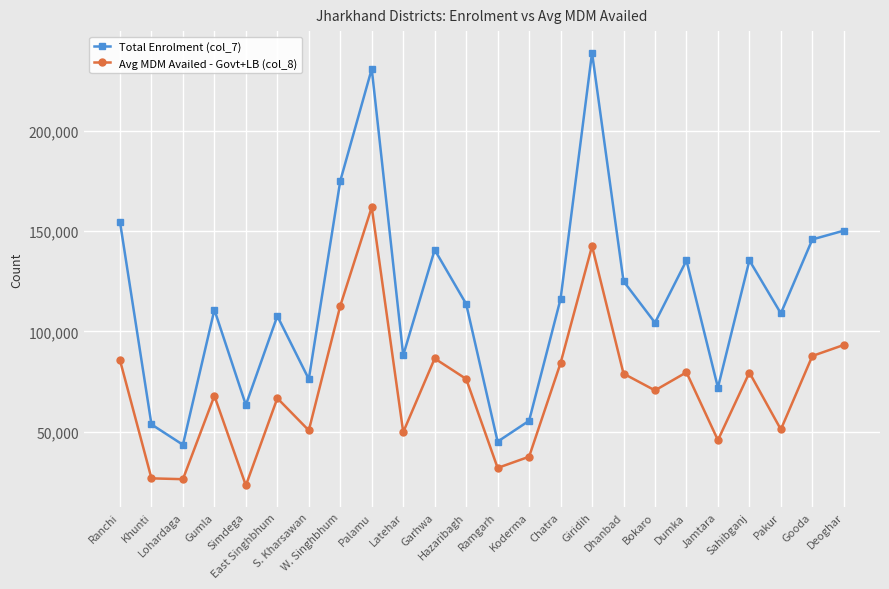

Rank the series by their average value, from lowest to highest.

Avg MDM Availed - Govt+LB (col_8), Total Enrolment (col_7)